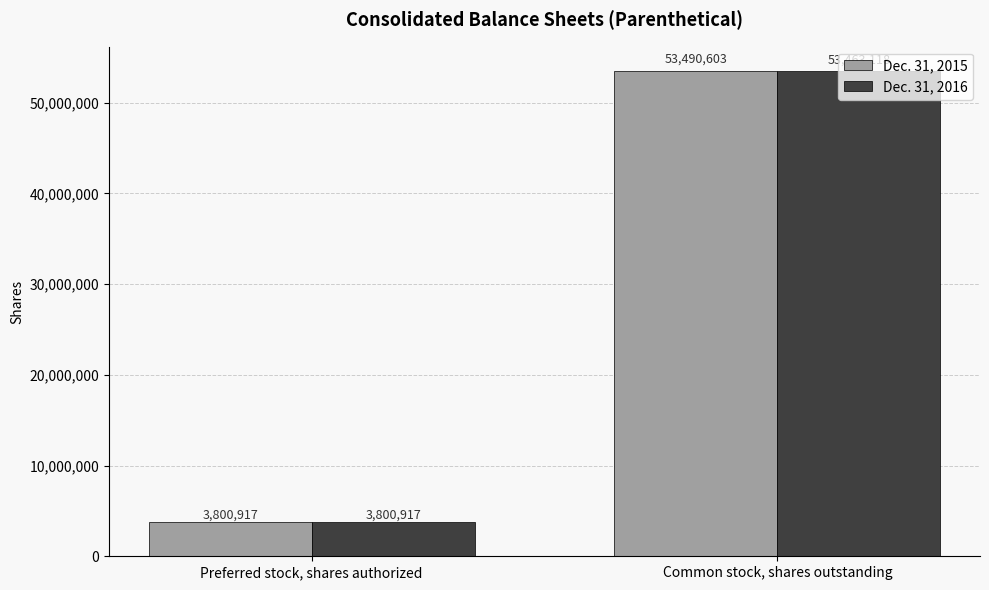

How many series are shown in this chart?

2